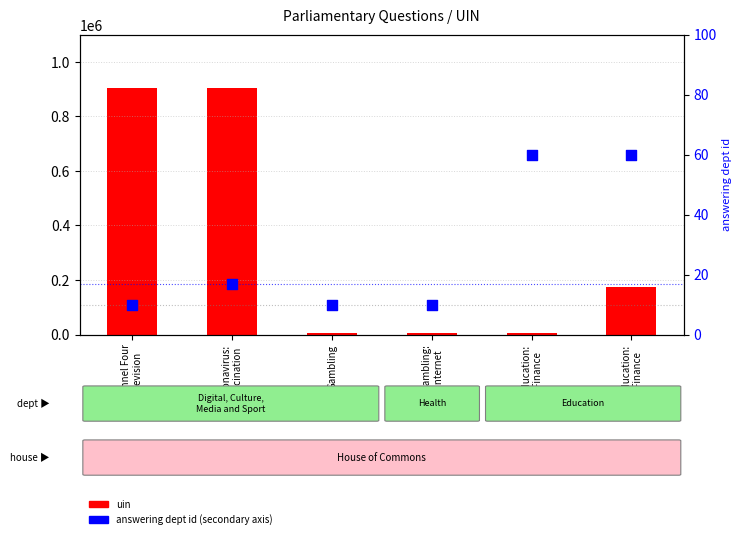

What is the total value across all series at Channel Four
Television?

904211